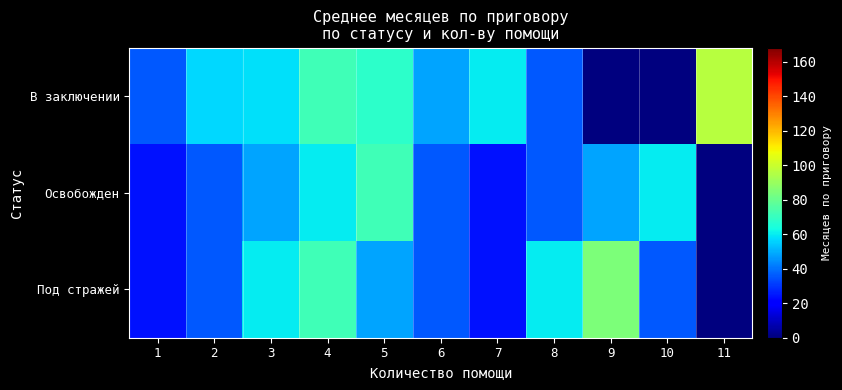

Reading left to right, extract all data points from this chart.

В заключении: 1=36.0	2=56.8	3=58.0	4=72.0	5=68.0	6=48.0	7=60.0	8=36.0	9=0.0	10=0.0	11=96.0
Освобожден: 1=24.0	2=36.0	3=48.0	4=60.0	5=72.0	6=36.0	7=24.0	8=36.0	9=48.0	10=60.0	11=0.0
Под стражей: 1=24.0	2=36.0	3=60.0	4=72.0	5=48.0	6=36.0	7=24.0	8=60.0	9=84.0	10=36.0	11=0.0